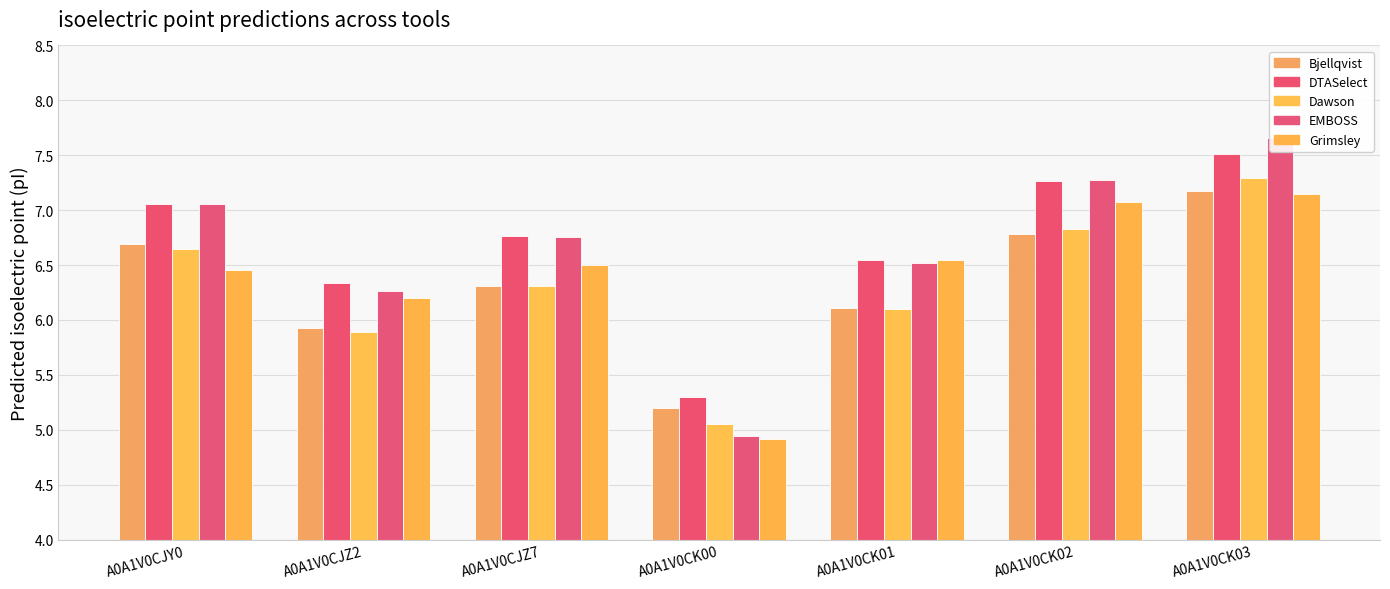

Read the Dawson value at A0A1V0CJY0.

6.6